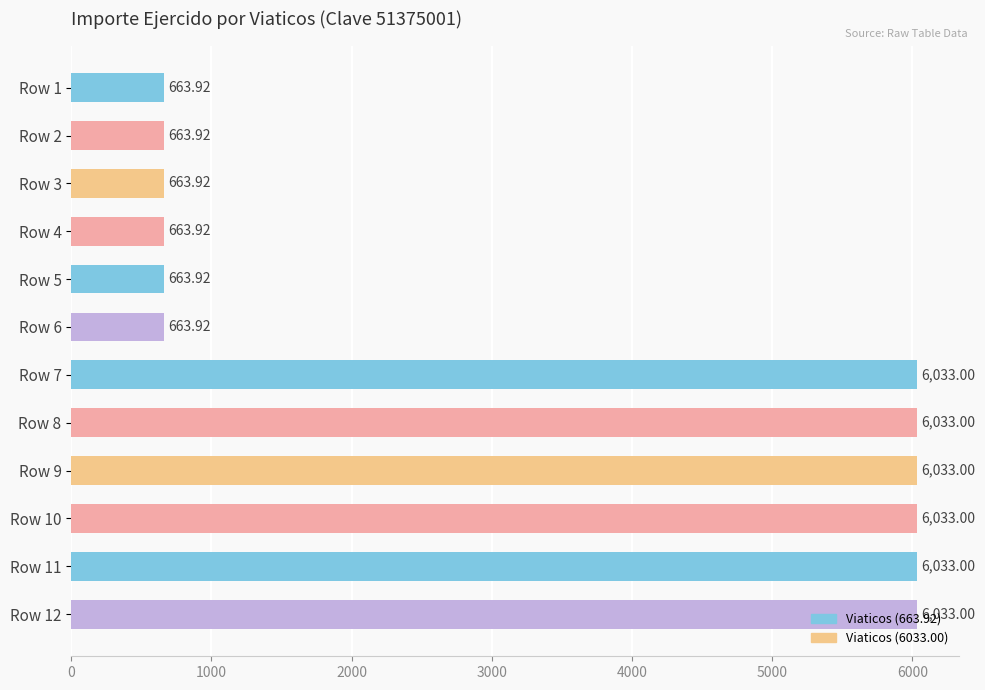

How many values are below 6033?

6